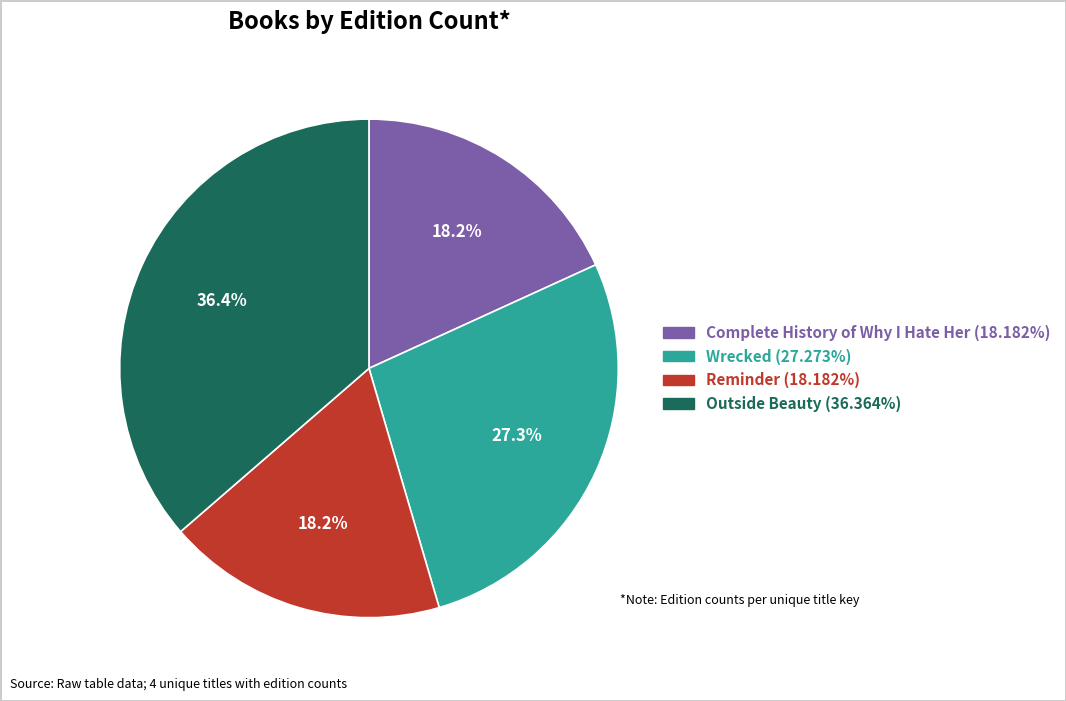

Which slice is the largest?

Outside Beauty